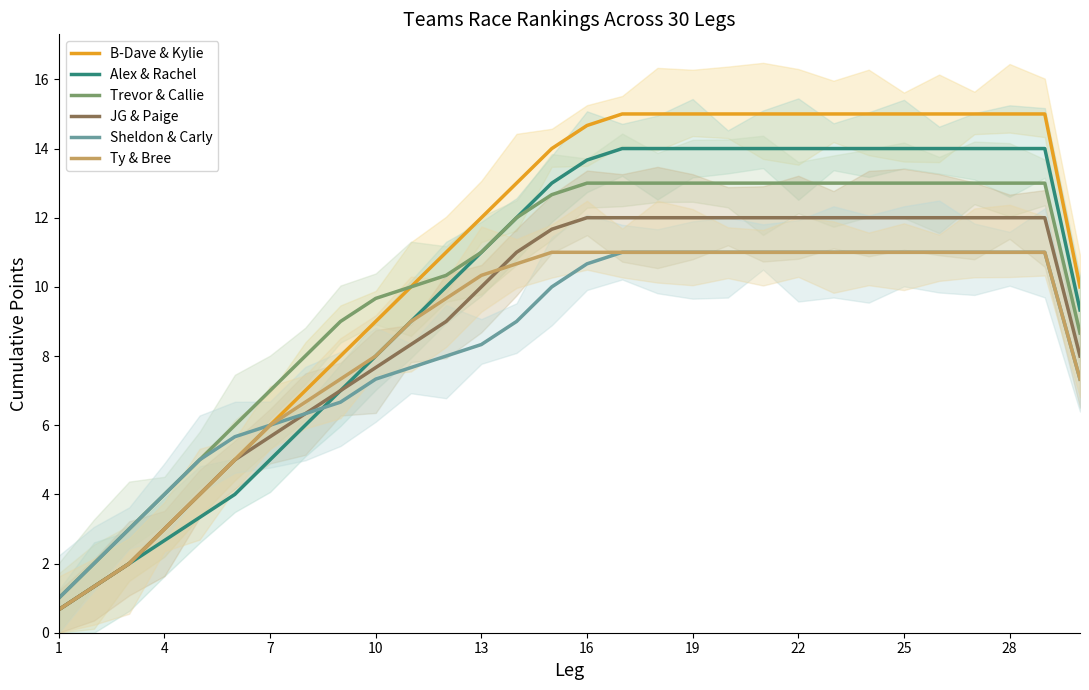

True or false: Sheldon & Carly and Ty & Bree cross at least once.

False